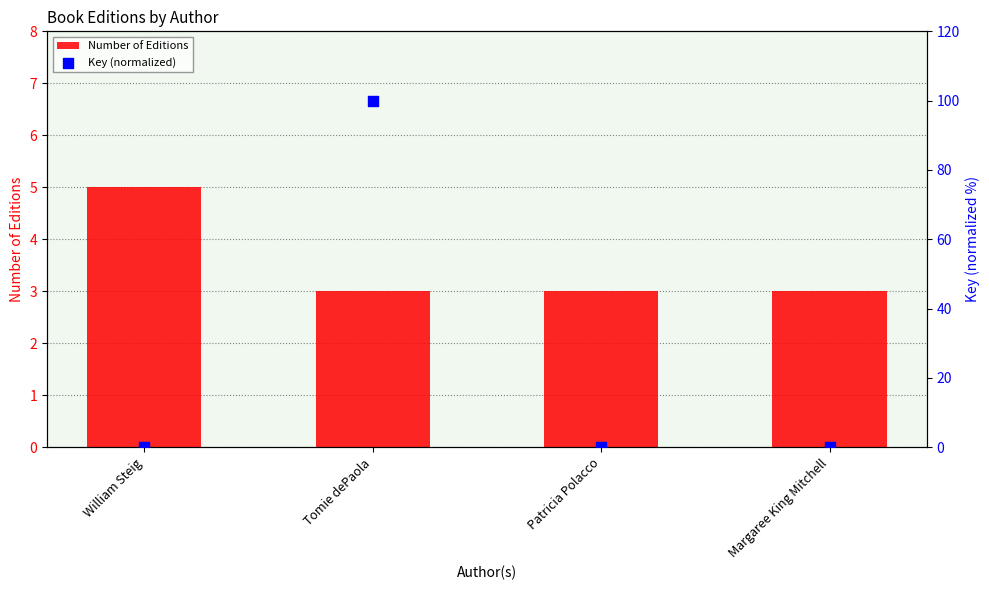

At which category is the sum across all series the highest?

Tomie dePaola